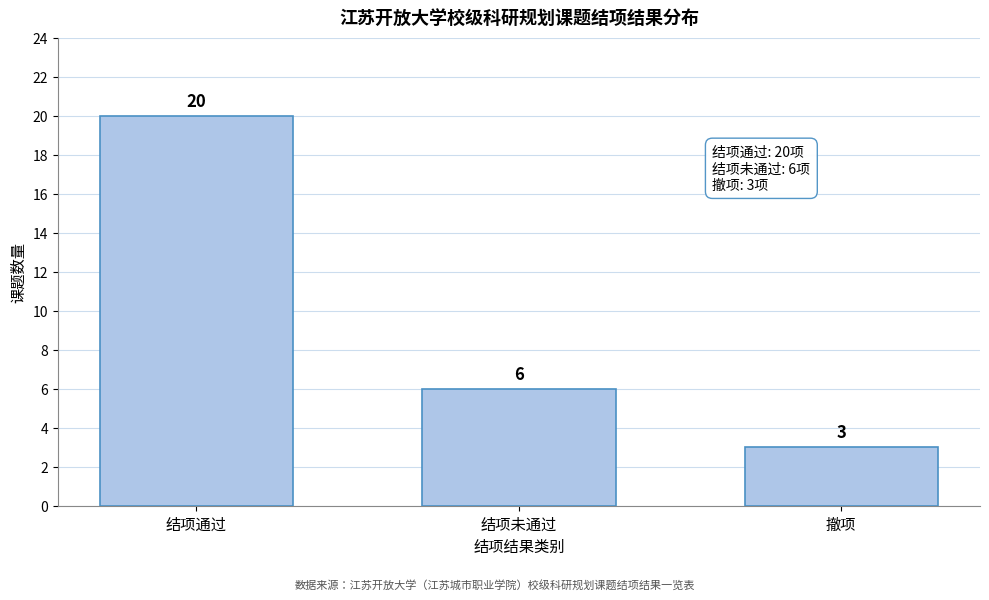

Reading left to right, list all the values displayed in this chart.

结项通过=20	结项未通过=6	撤项=3